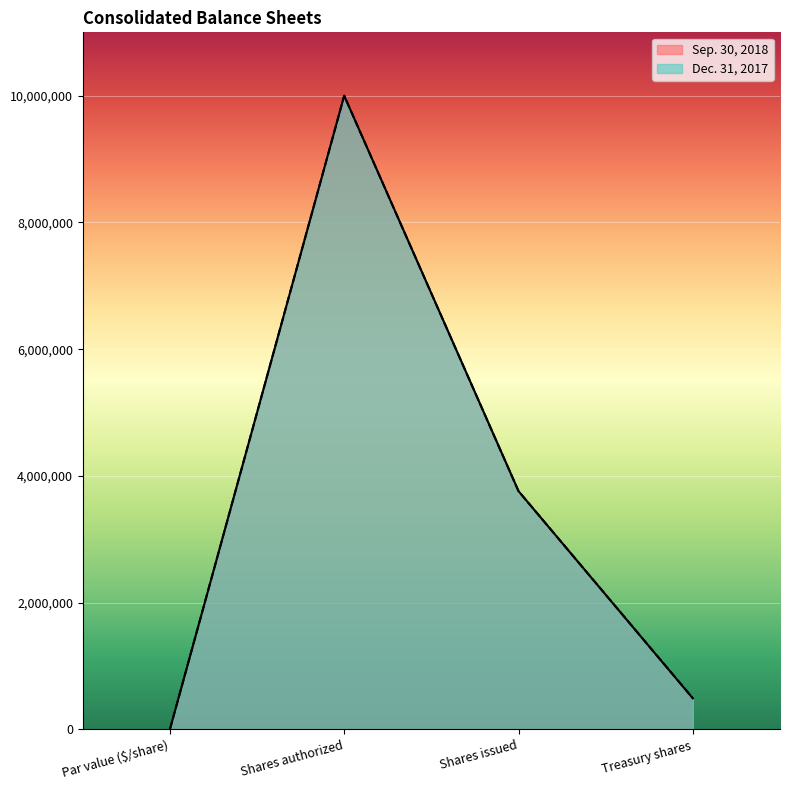

Which series has the largest total across all categories?

Dec. 31, 2017